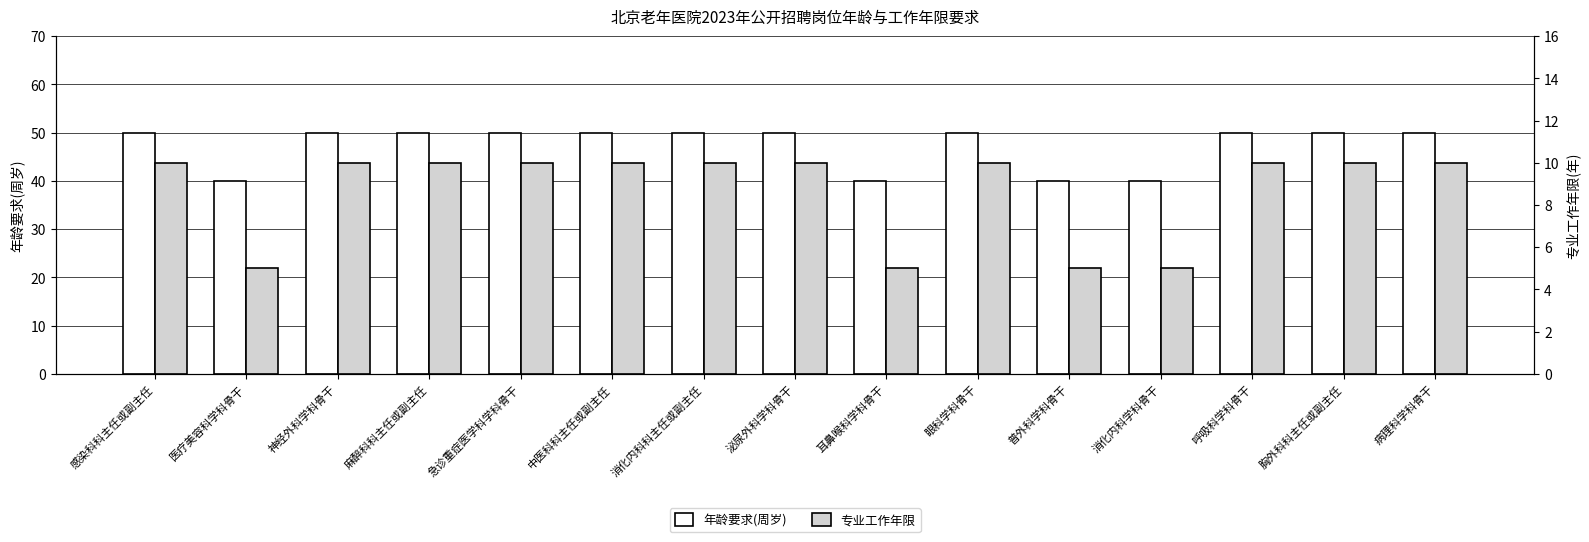

Is it true that 年龄要求(周岁) equals 40 at 普外科学科骨干?

True